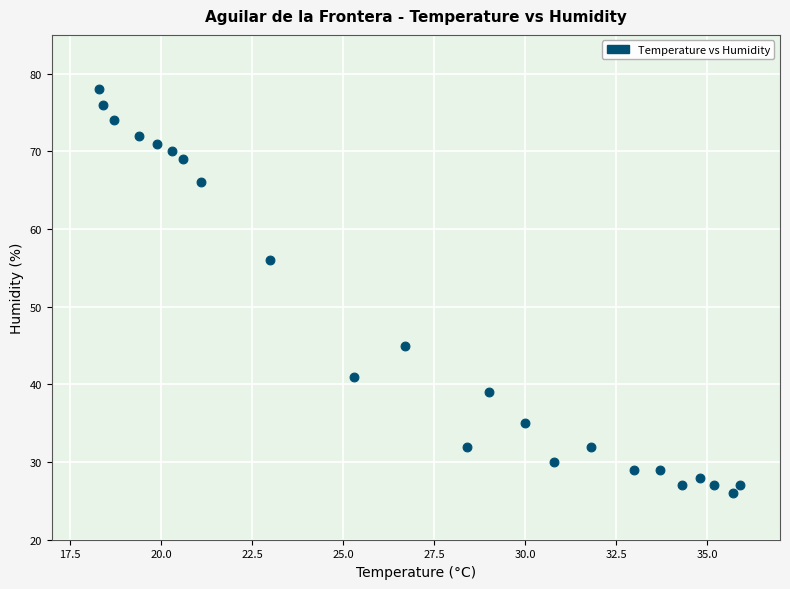

What is the range of Y values (max minus min)?

52